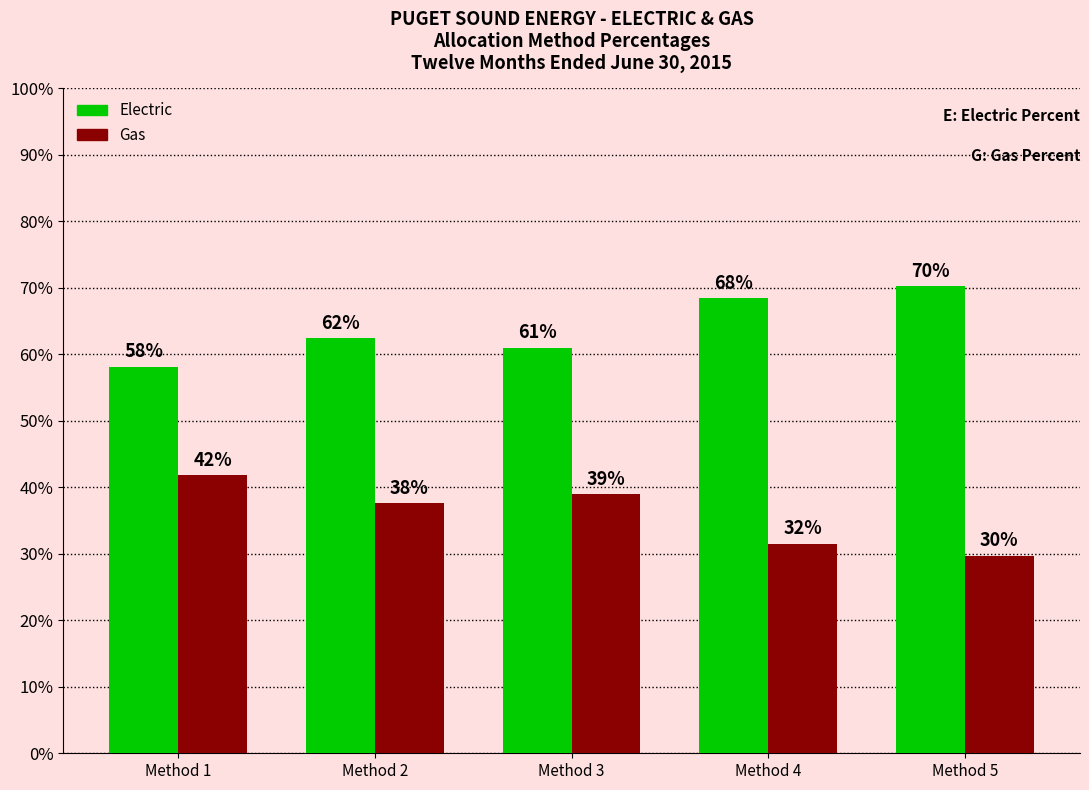

What are all the series names shown in the legend?

Electric, Gas